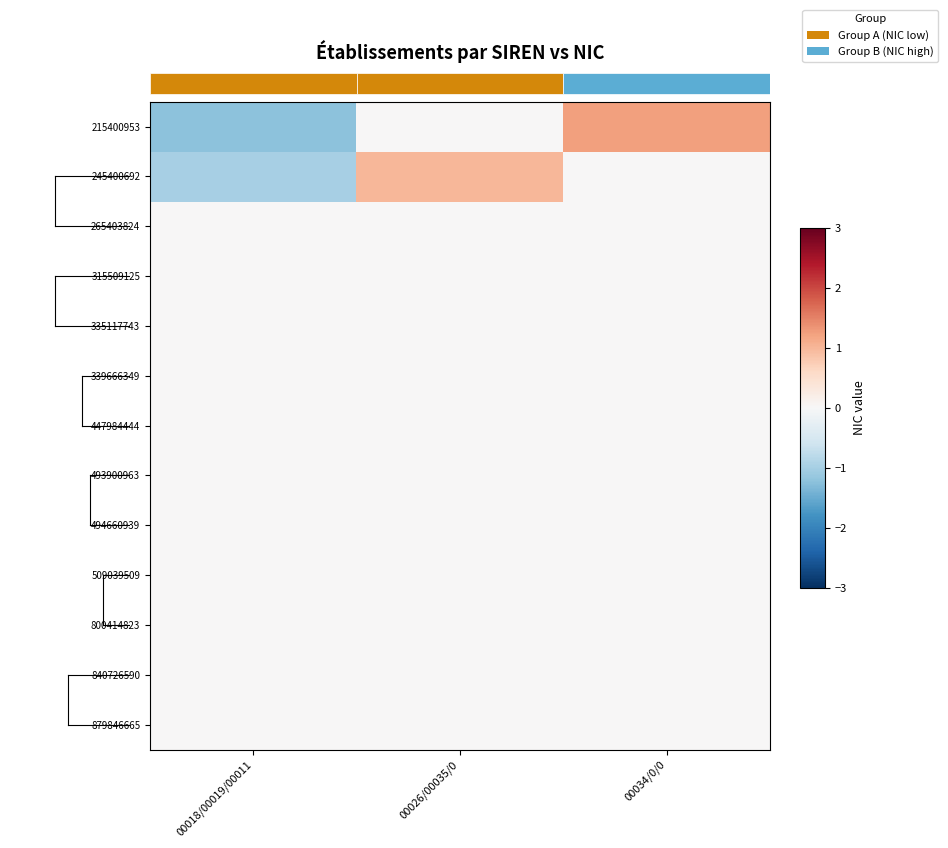

Is the value of 315509125 at 00026/00035/0 greater than the value of 335117743 at 00034/0/0?

No